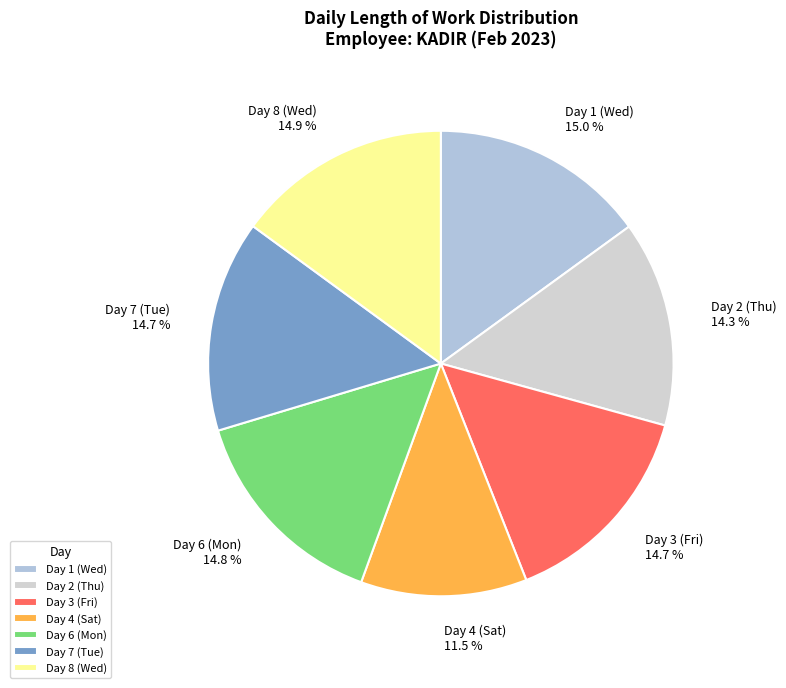

Combined, do Day 3 (Fri) and Day 4 (Sat) account for over 50%?

No